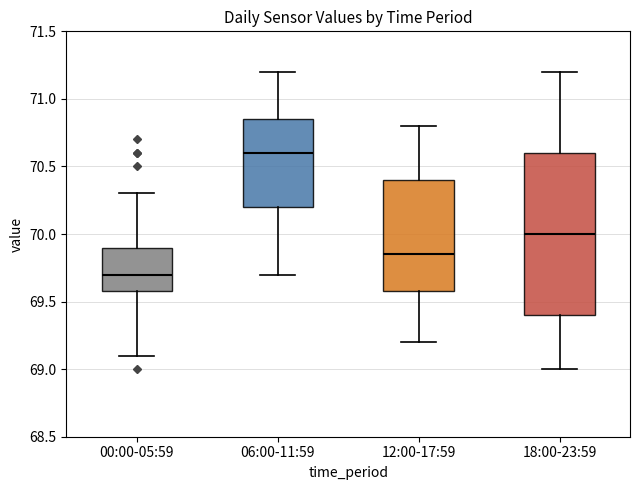

Reading left to right, transcribe this box plot: for each box, give where its median line is, the range the box spans, and where its two whiskers end, as read against the y-axis. The values are not printed on the chart, so give them approximately, as read against the axis.

00:00-05:59: median 69.70, box 69.60 to 69.90, whiskers 69.10 to 70.30
06:00-11:59: median 70.60, box 70.20 to 70.85, whiskers 69.70 to 71.20
12:00-17:59: median 69.85, box 69.60 to 70.40, whiskers 69.20 to 70.80
18:00-23:59: median 70.00, box 69.40 to 70.60, whiskers 69.00 to 71.20